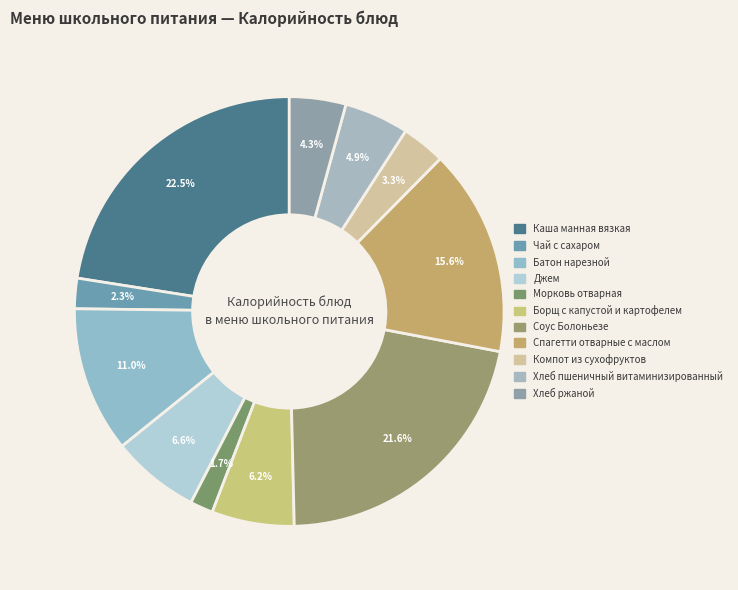

What is the largest slice in the pie chart?

Каша манная вязкая